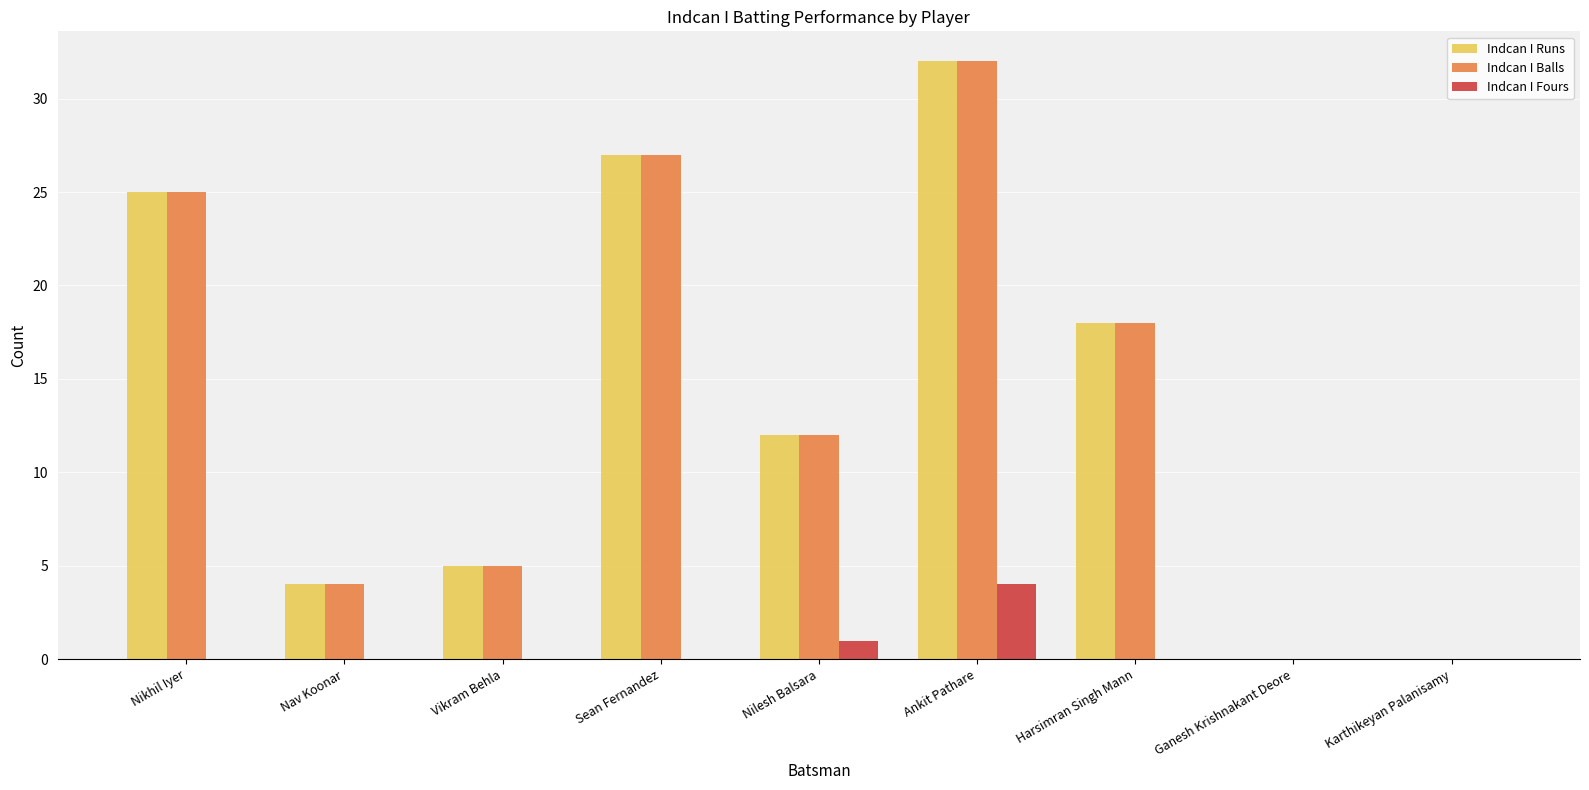

At which category does the chart reach its peak across all series?

Ankit Pathare